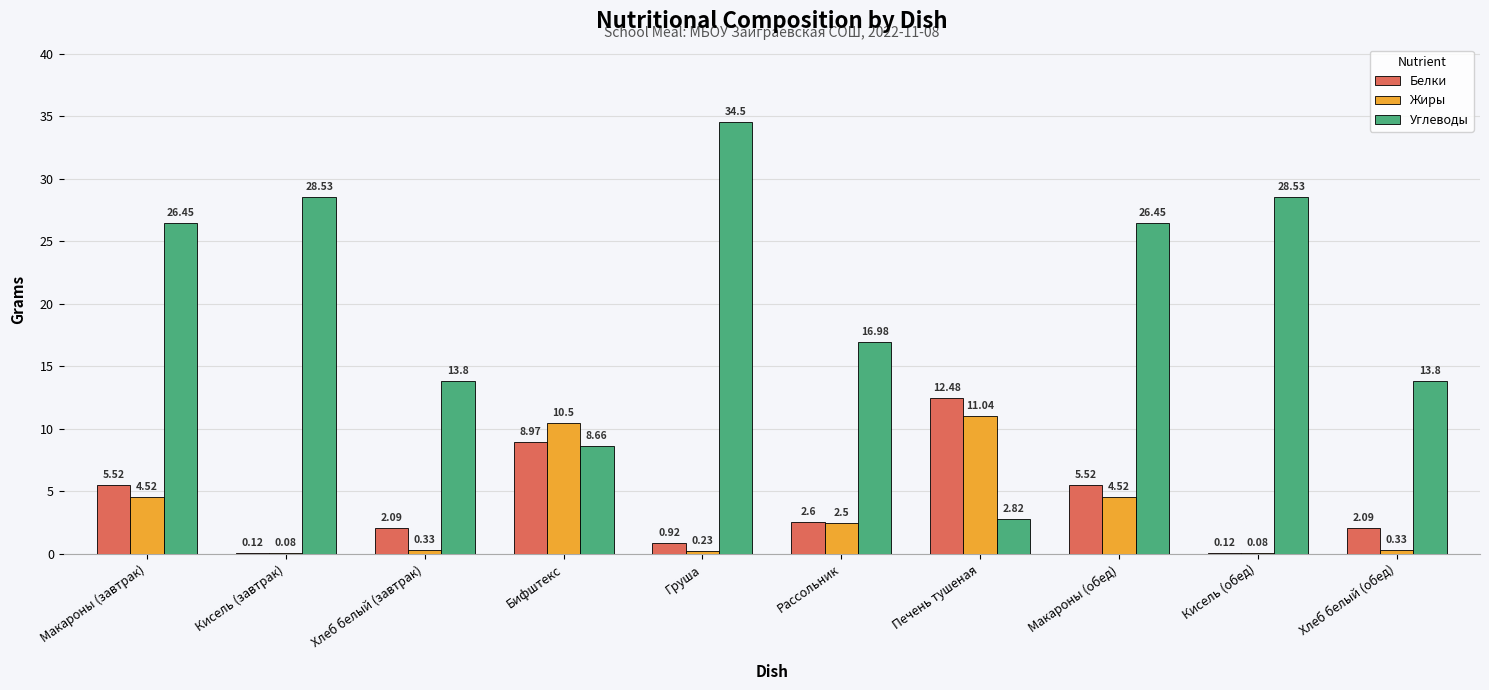

What is the sum of all Белки values?

40.4